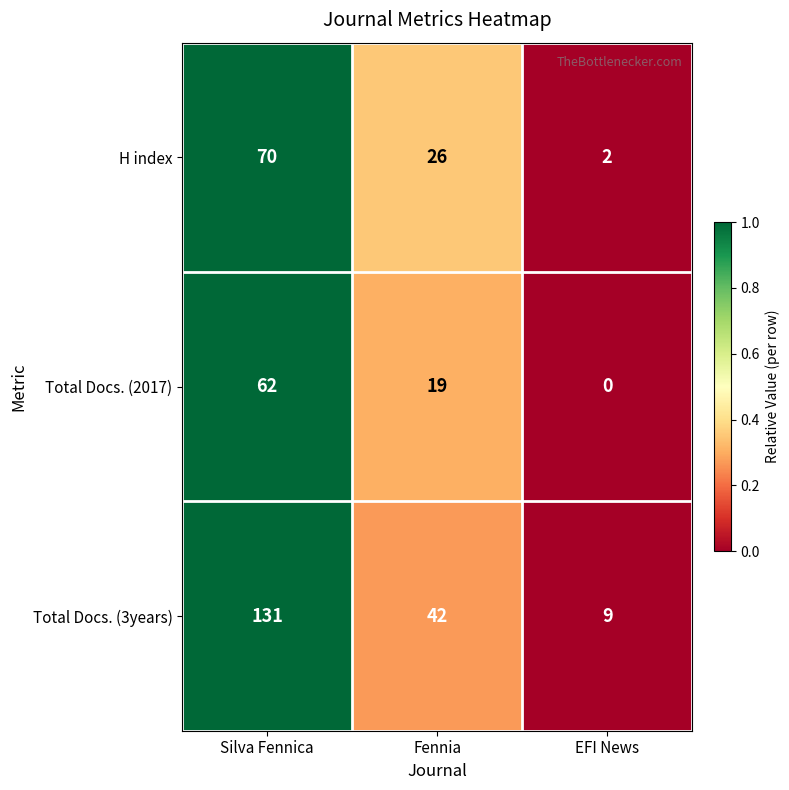

True or false: H index has a value of 119 at Silva Fennica.

False